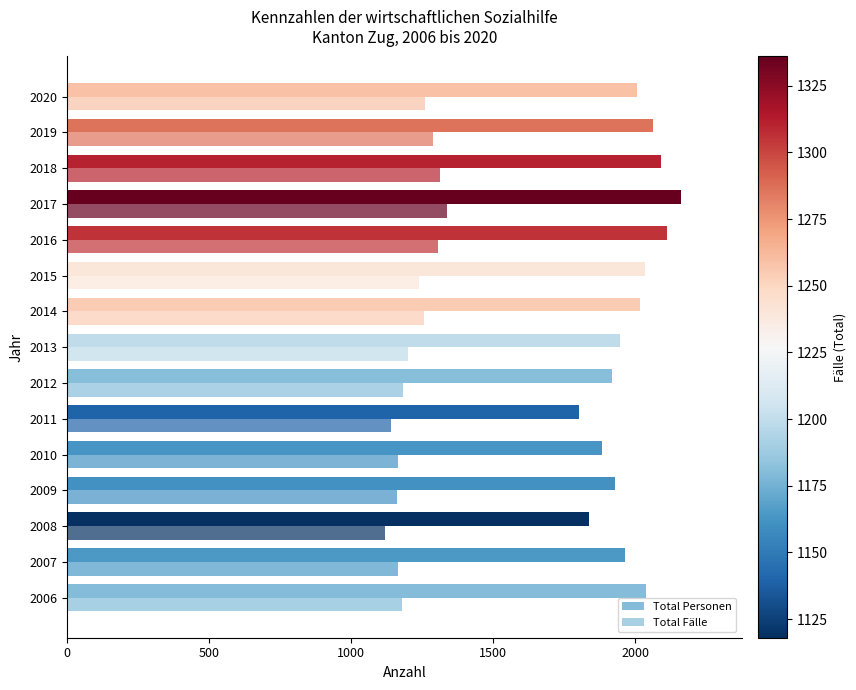

Count the number of data series in this chart.

2